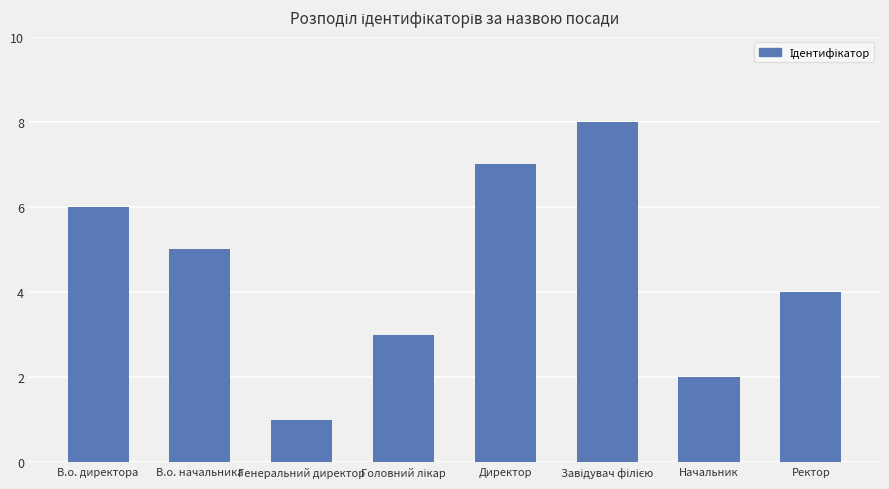

True or false: the data shows 2 at Генеральний директор.

False